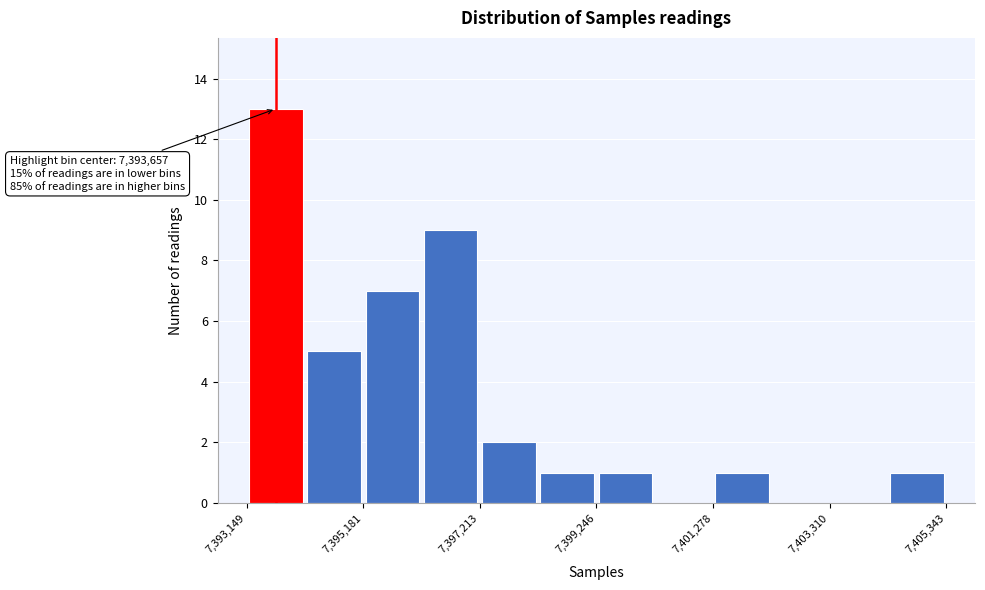

Read against the x-axis, roughly where is the centre of the tallest bar?

7393500